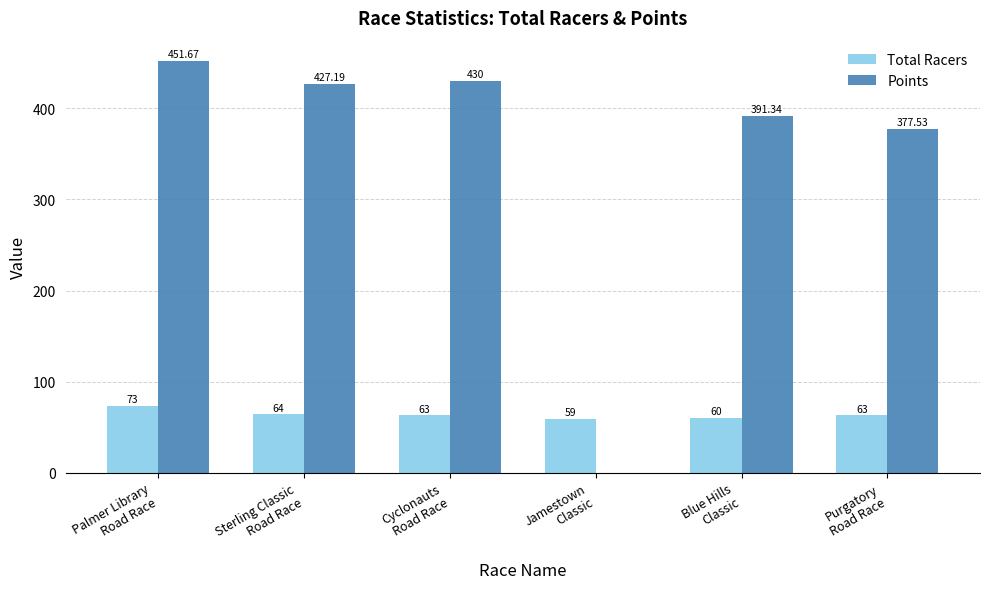

The value of Total Racers at Palmer Library
Road Race is 33.1. True or false?

False